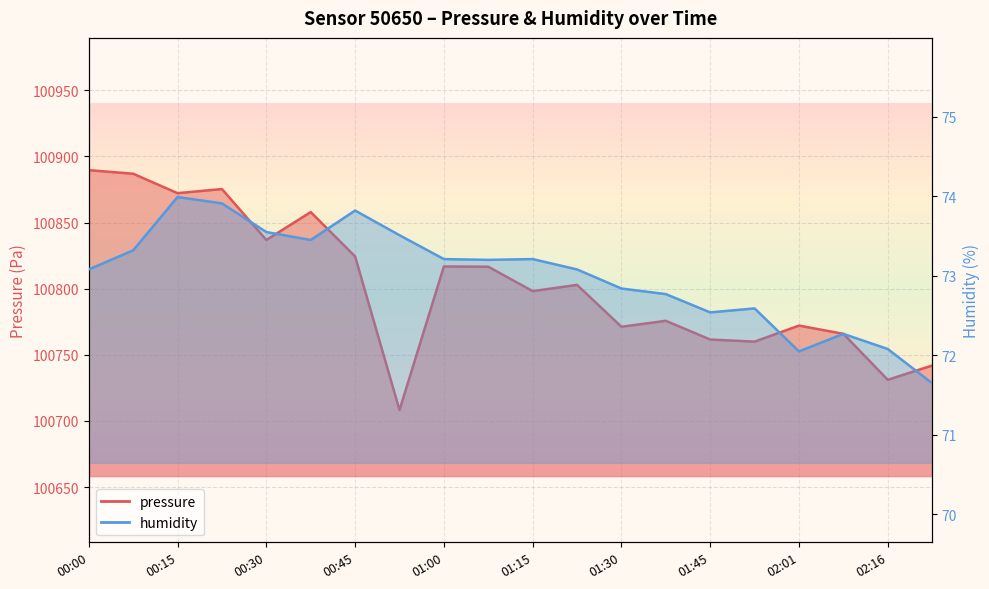

What is the total value across all series at 00:00?

100962.7